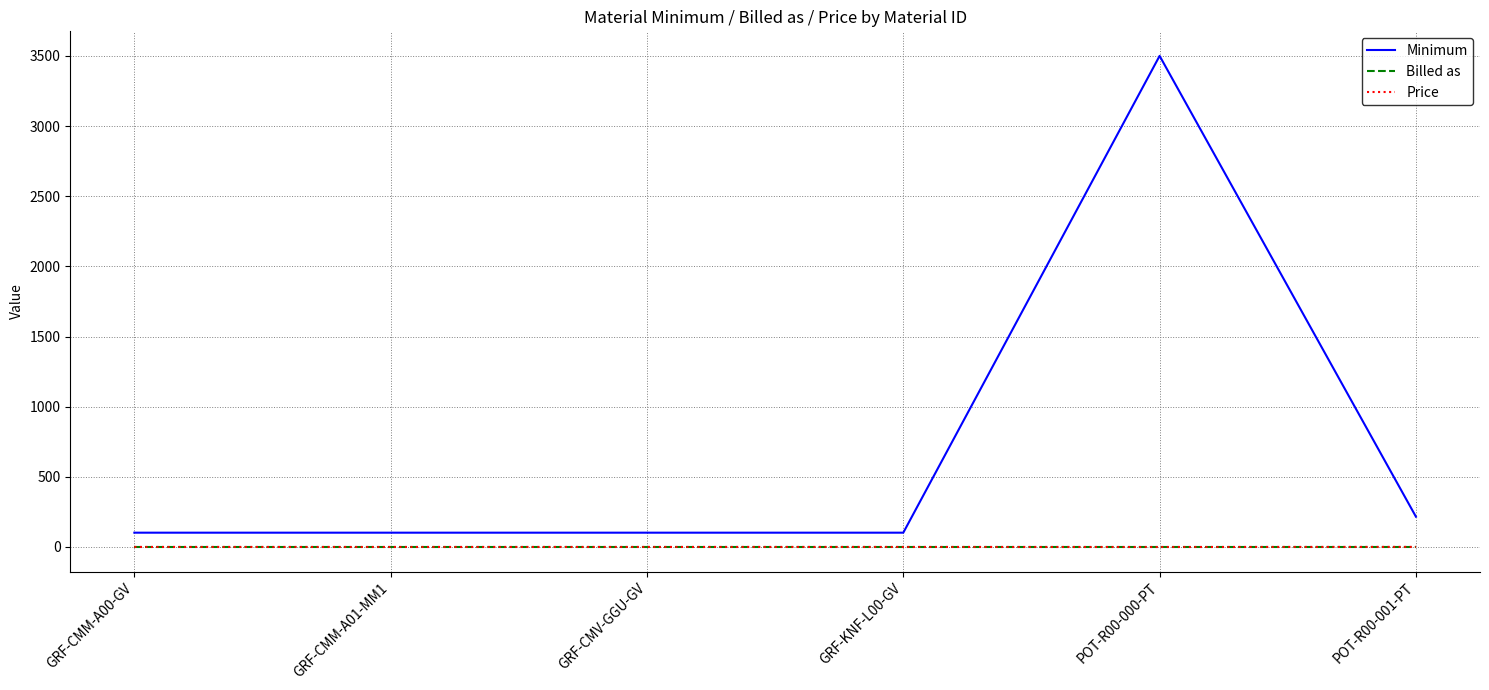

Is this an area chart (filled region under the line)?

No